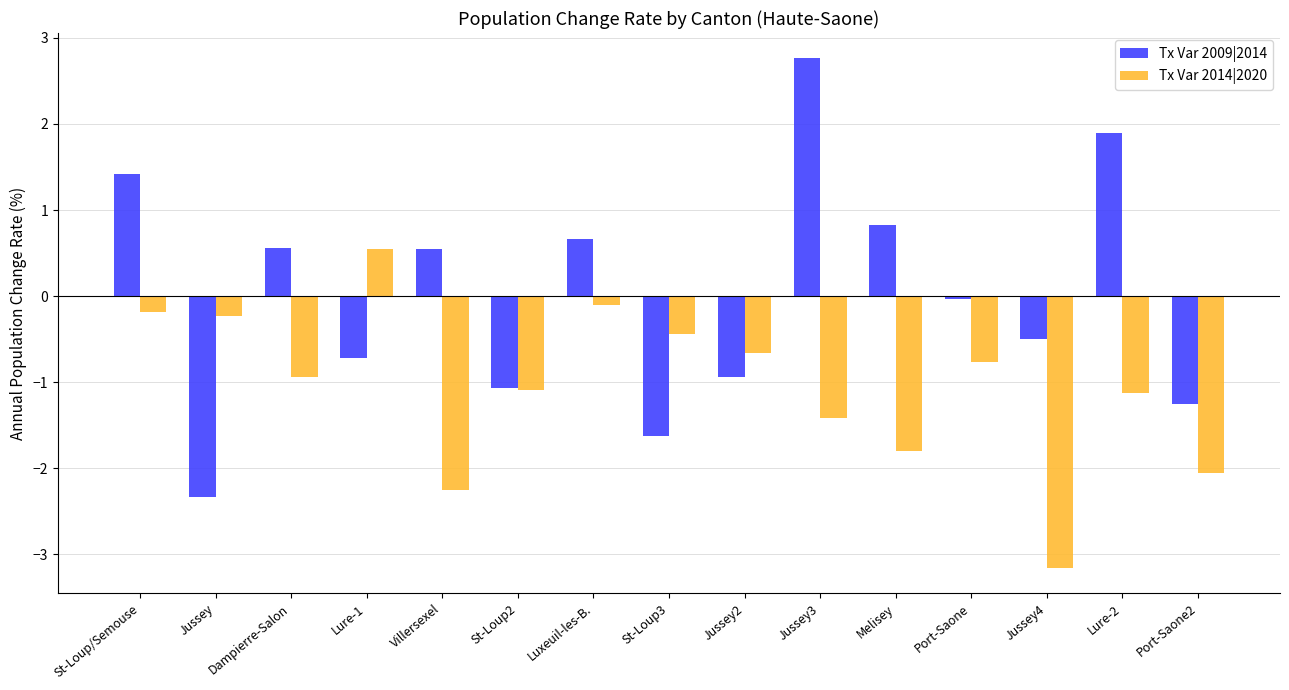

At which category does the chart reach its minimum across all series?

Jussey4